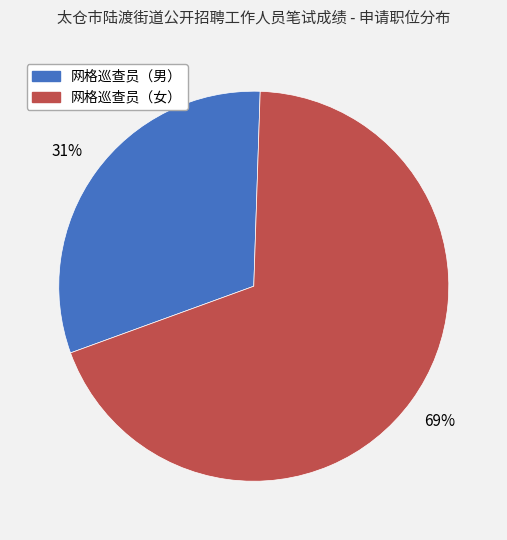

What is the largest slice in the pie chart?

网格巡查员（女）